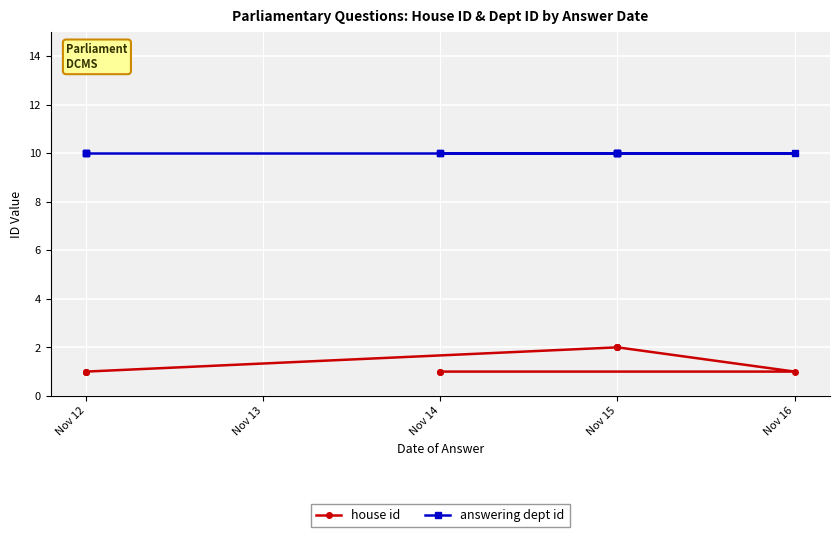

Which label corresponds to the smallest value in the chart?

Nov 14